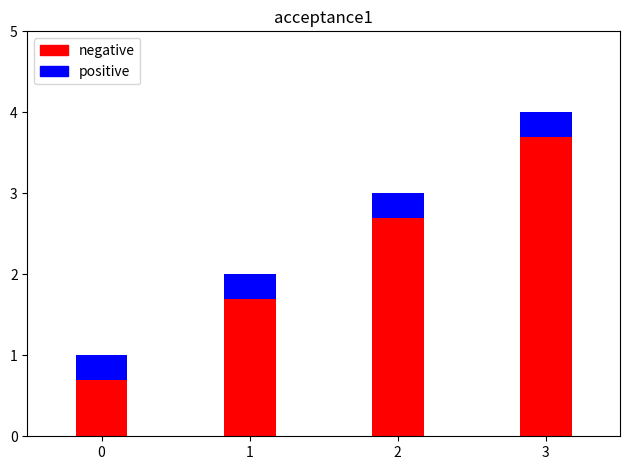

How many bars are there in total?

4